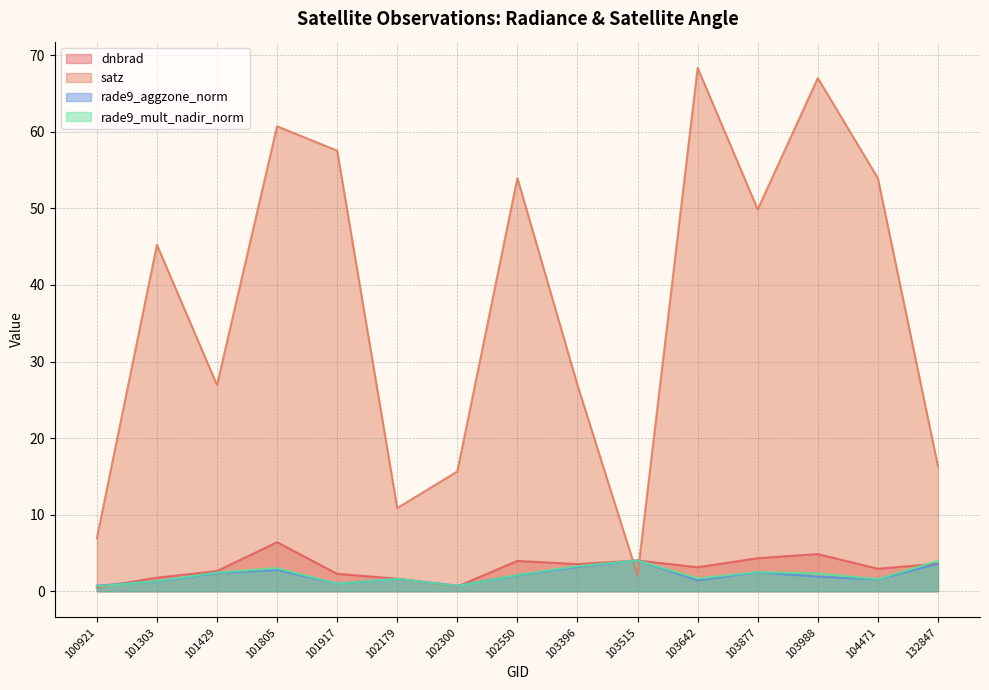

The value of satz at 104471 is 53.9. True or false?

True